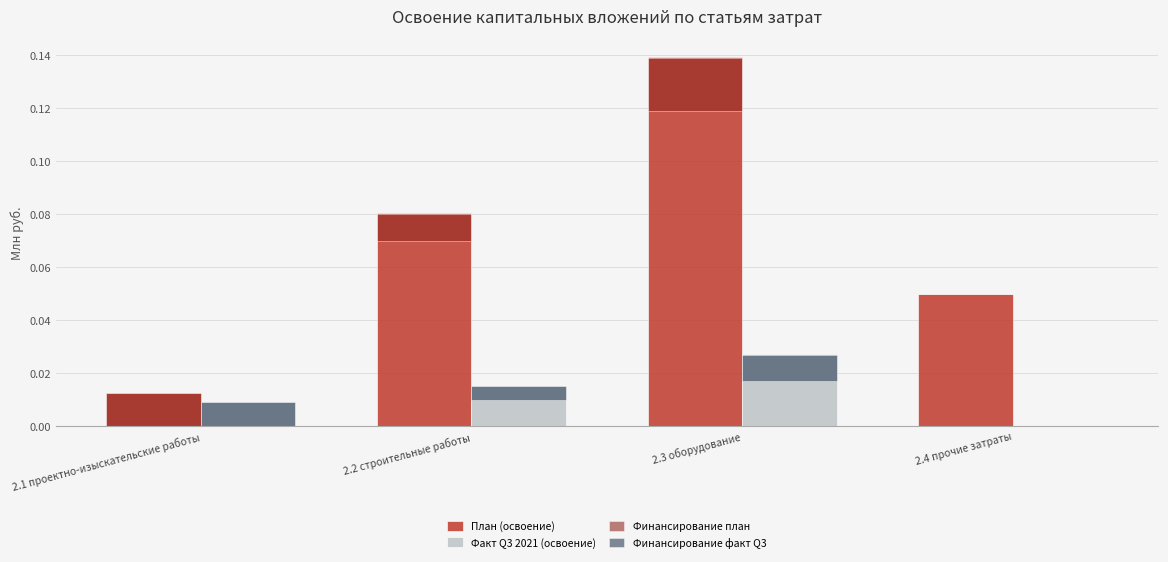

Rank the categories by Факт Q3 2021 (освоение) value from highest to lowest.

2.3 оборудование, 2.2 строительные работы, 2.1 проектно-изыскательские работы, 2.4 прочие затраты